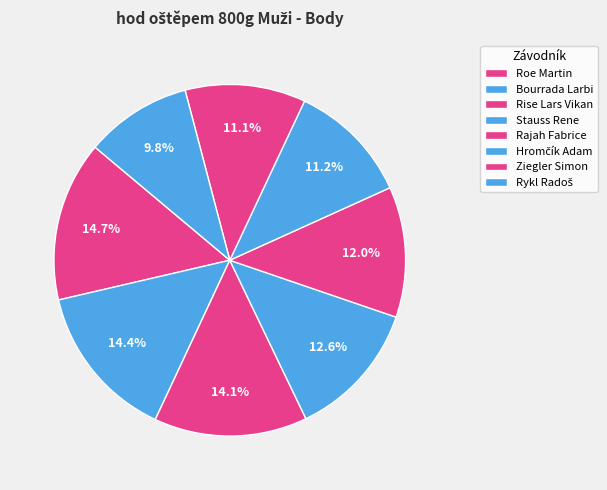

Count the number of slices in the pie.

8